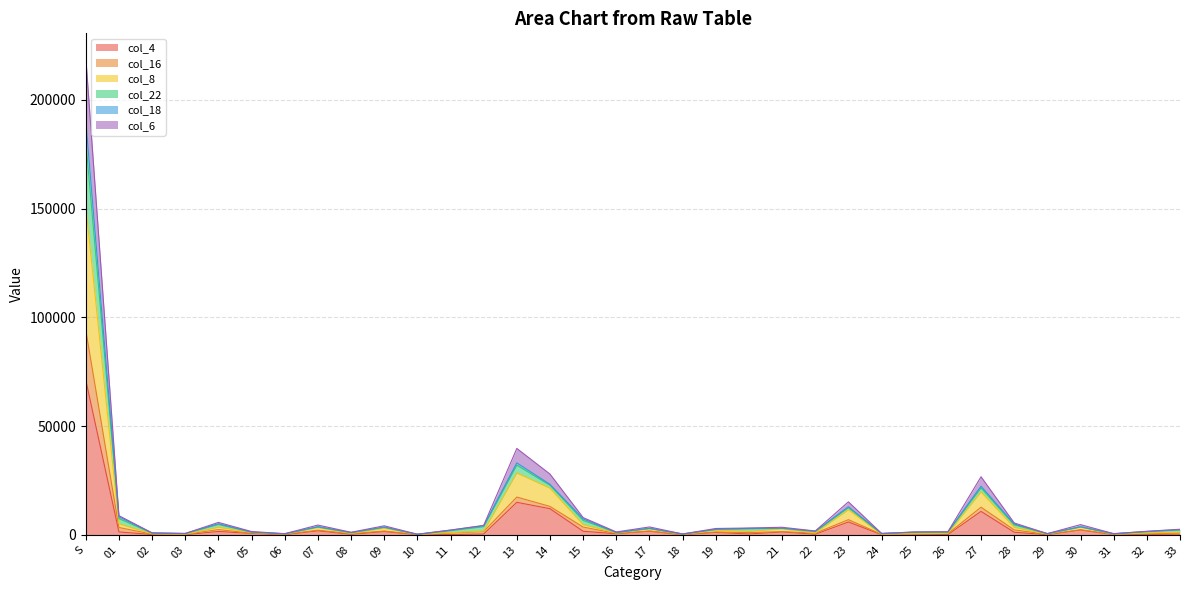

True or false: col_22 and col_4 intersect in this chart.

False